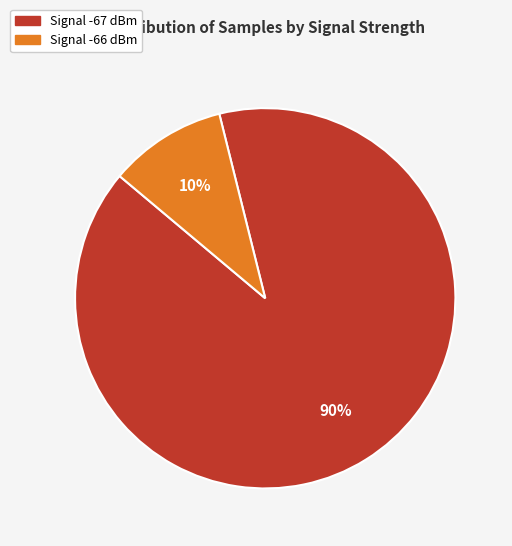

How many slices are in this pie chart?

2